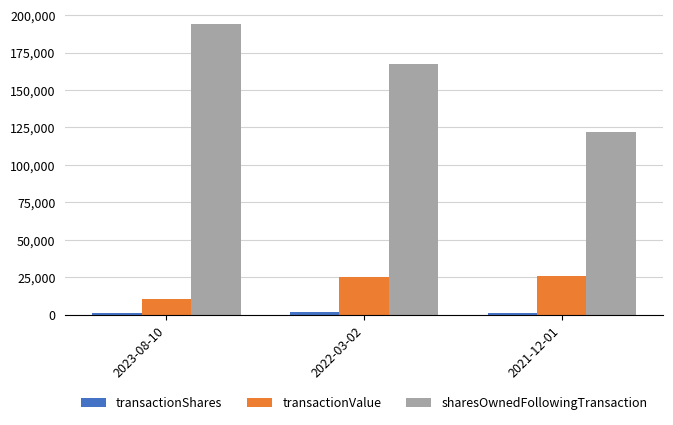

Does the chart contain stacked bars?

No